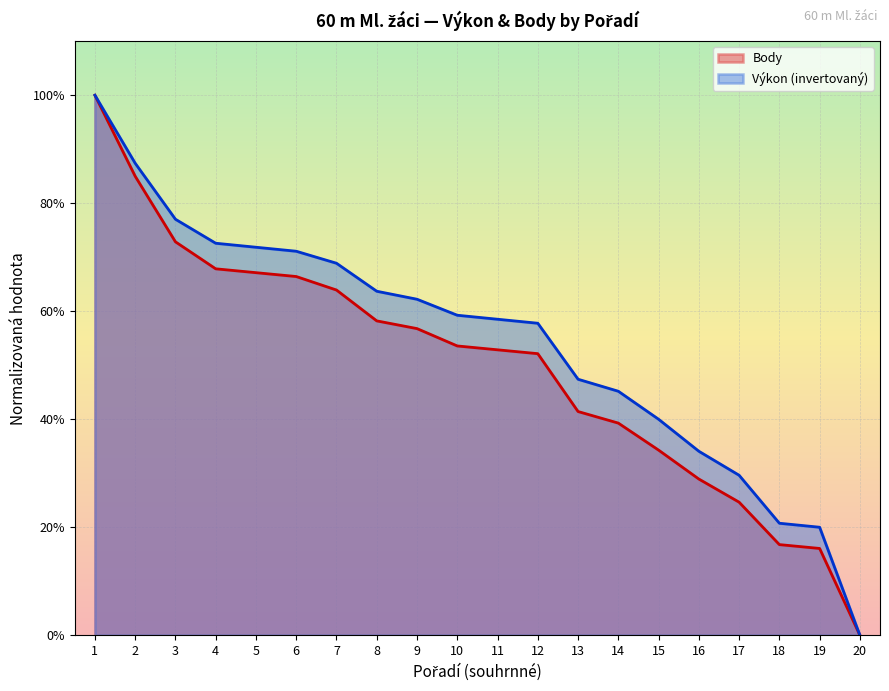

What is the difference between the maximum and minimum values in the Body series?

100.0